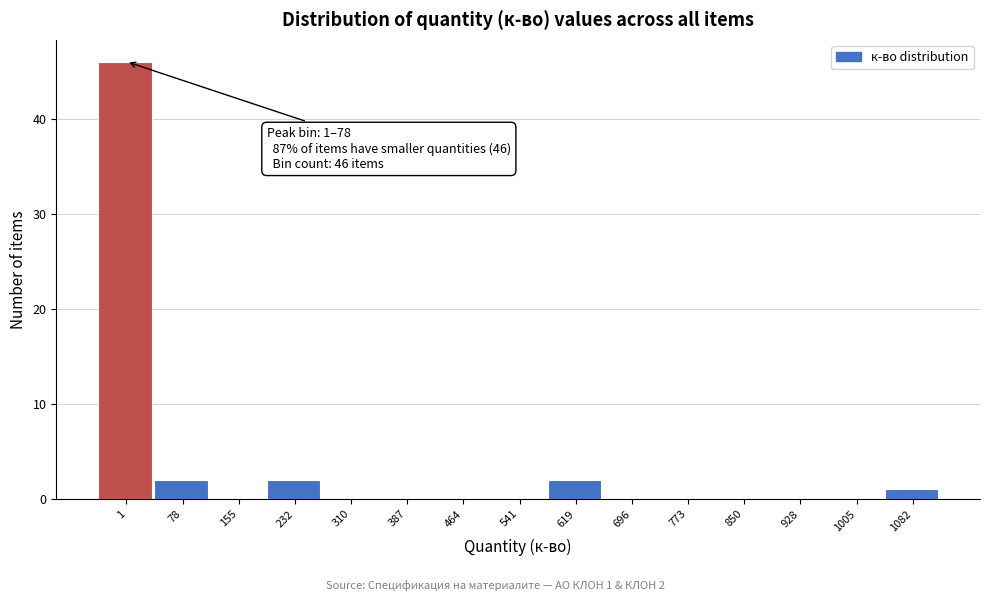

Reading right to left, extract all data points from this chart.

1082=1	1005=0	928=0	850=0	773=0	696=0	619=2	541=0	464=0	387=0	310=0	232=2	155=0	78=2	1=46